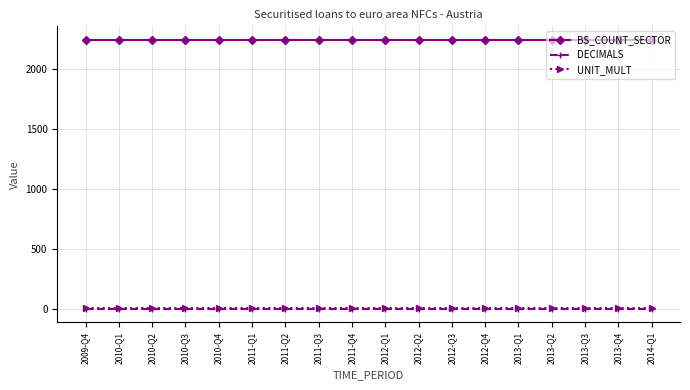

Reading left to right, extract all data points from this chart.

BS_COUNT_SECTOR: 2240	2240	2240	2240	2240	2240	2240	2240	2240	2240	2240	2240	2240	2240	2240	2240	2240	2240
DECIMALS: 0	0	0	0	0	0	0	0	0	0	0	0	0	0	0	0	0	0
UNIT_MULT: 6	6	6	6	6	6	6	6	6	6	6	6	6	6	6	6	6	6